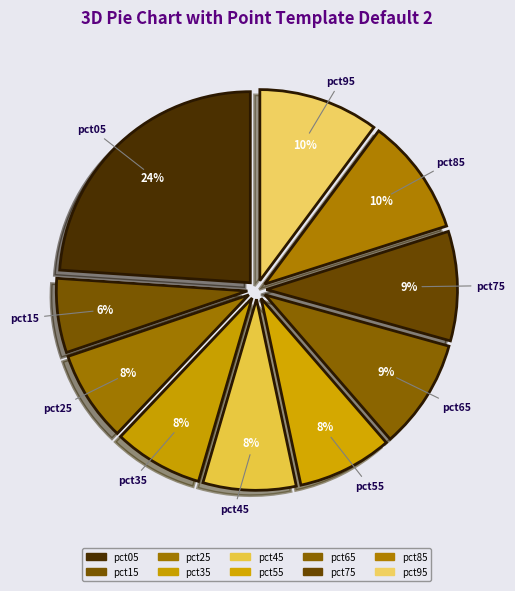

To the nearest percent, what percentage of the pie is pct55?

8%